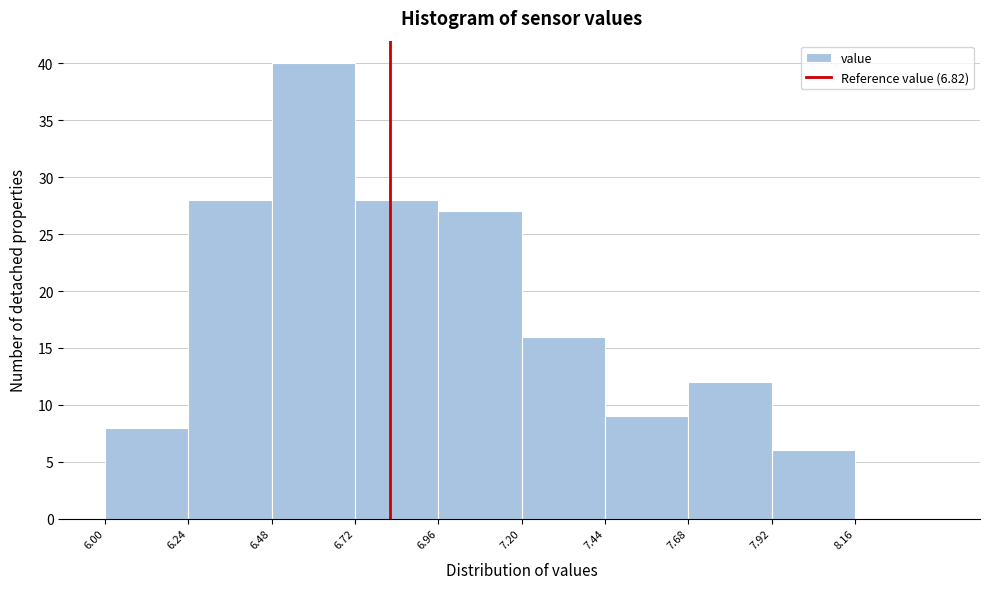

How tall is the bar that spans 6.96 to 7.20 on the x-axis? Neither the bar edges nor the heights are printed on the chart, so give them approximately, as read against the axes.

27